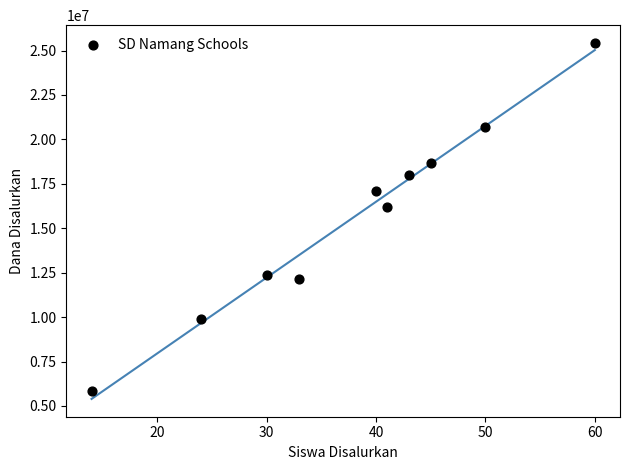

What Y value in the scatter plot is closest to 15637500?

16200000